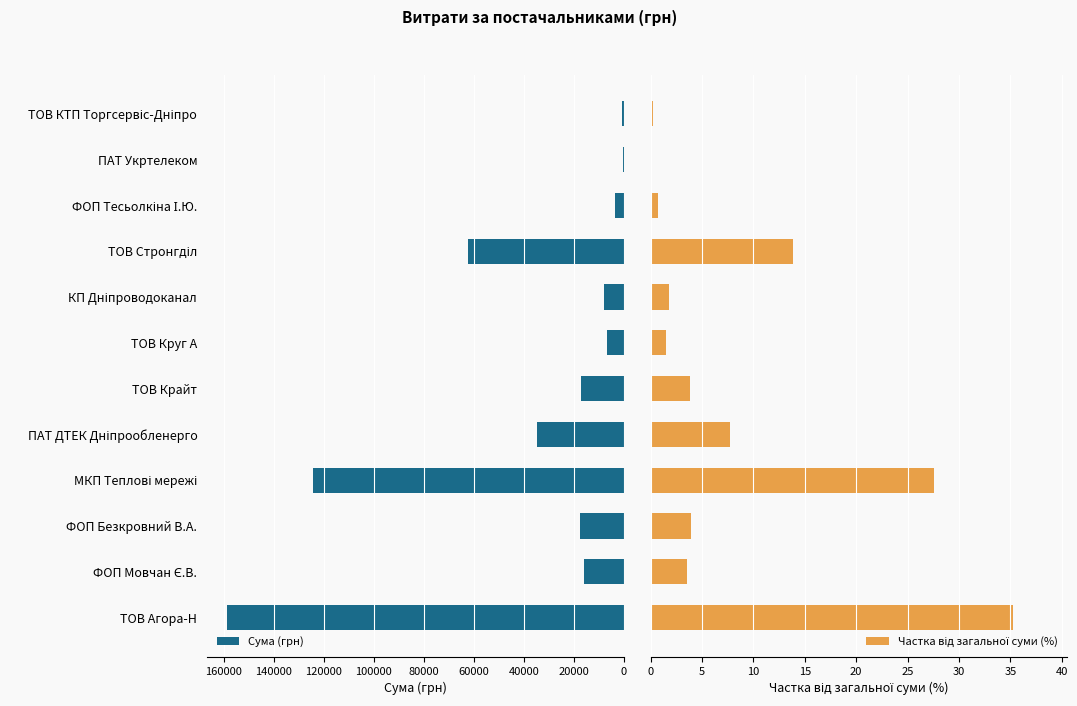

How many data points does each series have?

12